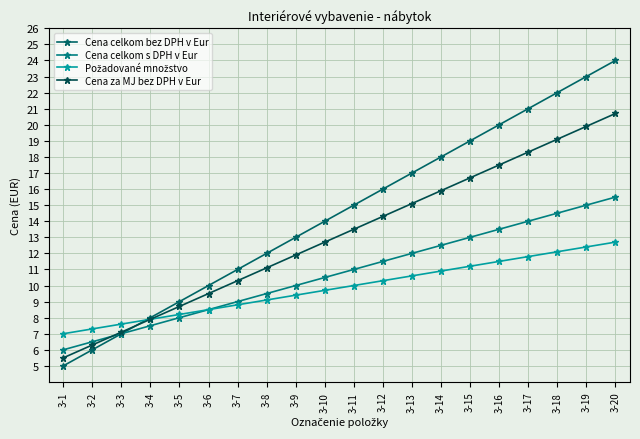

Reading left to right, extract all data points from this chart.

Cena celkom bez DPH v Eur: 3-1=5.0	3-2=6.0	3-3=7.0	3-4=8.0	3-5=9.0	3-6=10.0	3-7=11.0	3-8=12.0	3-9=13.0	3-10=14.0	3-11=15.0	3-12=16.0	3-13=17.0	3-14=18.0	3-15=19.0	3-16=20.0	3-17=21.0	3-18=22.0	3-19=23.0	3-20=24.0
Cena celkom s DPH v Eur: 3-1=6.0	3-2=6.5	3-3=7.0	3-4=7.5	3-5=8.0	3-6=8.5	3-7=9.0	3-8=9.5	3-9=10.0	3-10=10.5	3-11=11.0	3-12=11.5	3-13=12.0	3-14=12.5	3-15=13.0	3-16=13.5	3-17=14.0	3-18=14.5	3-19=15.0	3-20=15.5
Požadované množstvo: 3-1=7.0	3-2=7.3	3-3=7.6	3-4=7.9	3-5=8.2	3-6=8.5	3-7=8.8	3-8=9.1	3-9=9.4	3-10=9.7	3-11=10.0	3-12=10.3	3-13=10.6	3-14=10.9	3-15=11.2	3-16=11.5	3-17=11.8	3-18=12.1	3-19=12.4	3-20=12.7
Cena za MJ bez DPH v Eur: 3-1=5.5	3-2=6.3	3-3=7.1	3-4=7.9	3-5=8.7	3-6=9.5	3-7=10.3	3-8=11.1	3-9=11.9	3-10=12.7	3-11=13.5	3-12=14.3	3-13=15.1	3-14=15.9	3-15=16.7	3-16=17.5	3-17=18.3	3-18=19.1	3-19=19.9	3-20=20.7